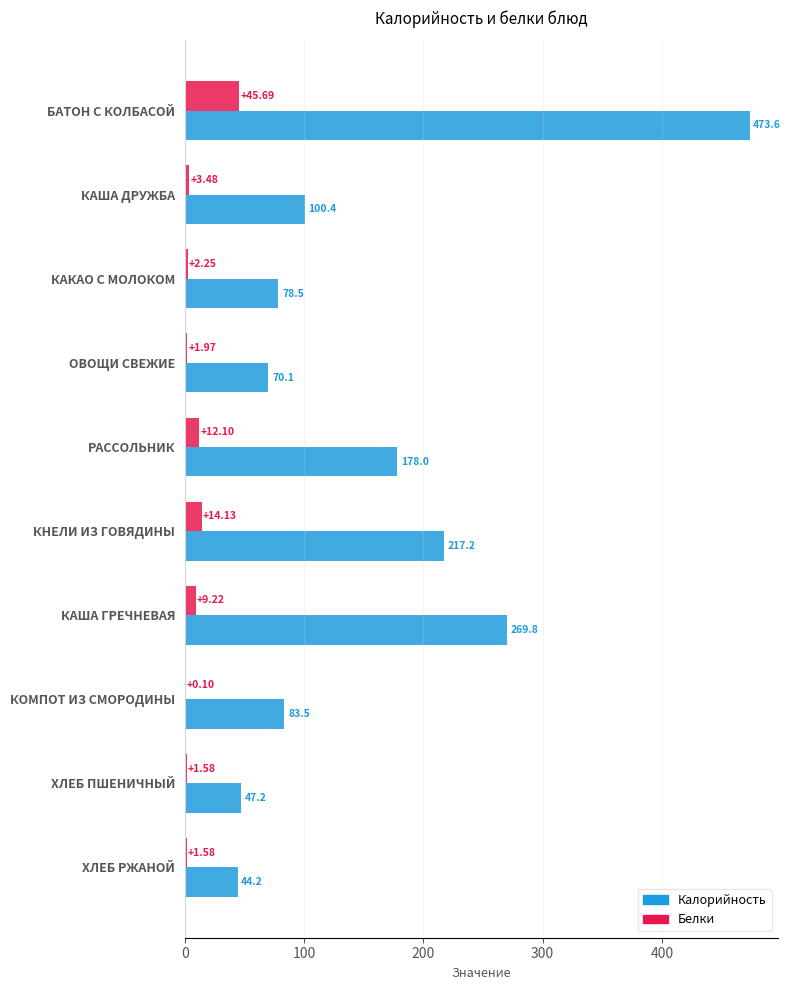

Is the value of Белки at БАТОН С КОЛБАСОЙ greater than the value of Калорийность at ХЛЕБ ПШЕНИЧНЫЙ?

No